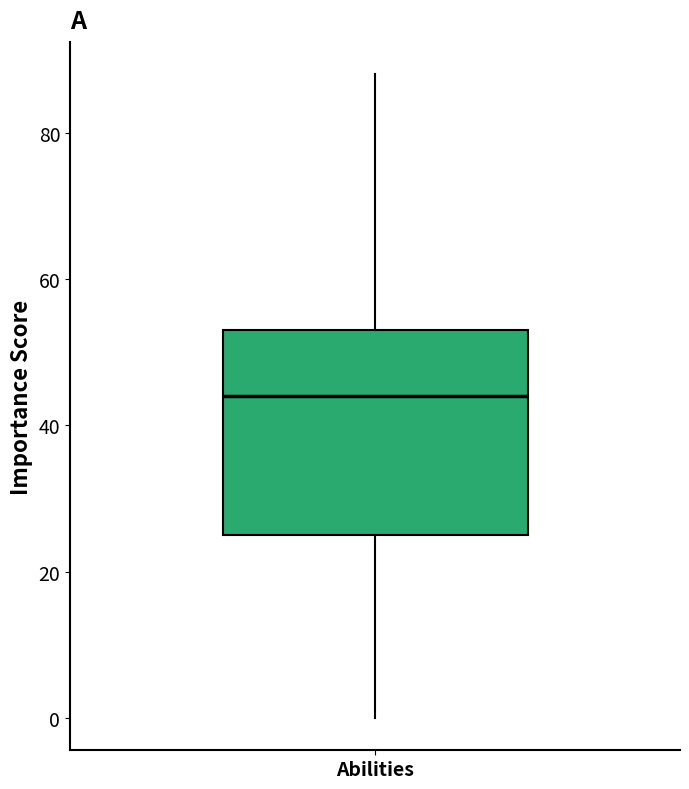

Where is the upper edge of the box for Abilities on the y-axis? The values are not printed on the chart, so give them approximately, as read against the axis.

54